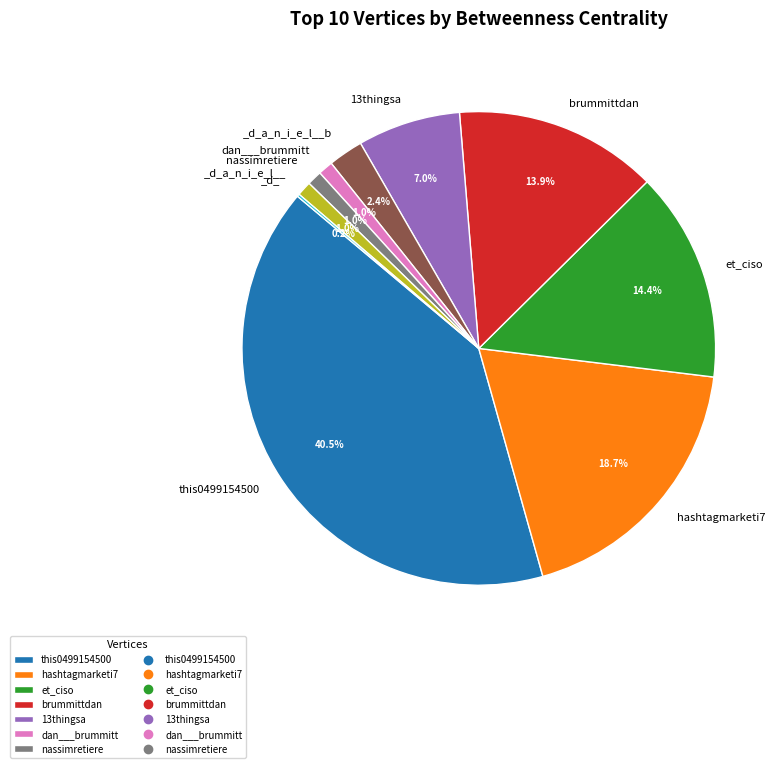

Is there a majority slice in this chart?

No